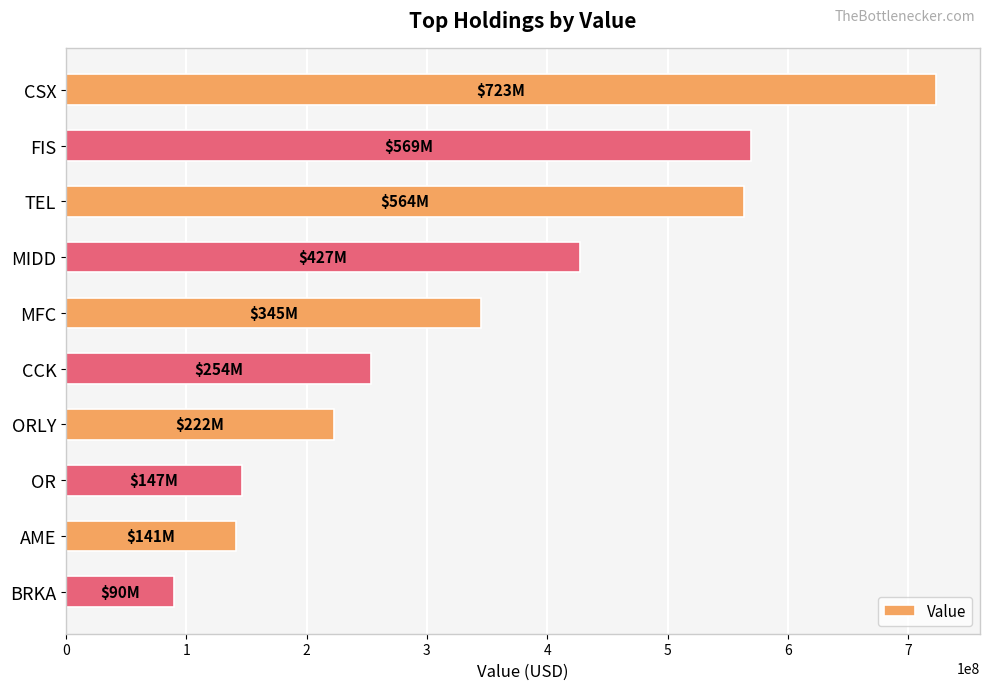

What is the value of the 7th bar from the top?

222352000